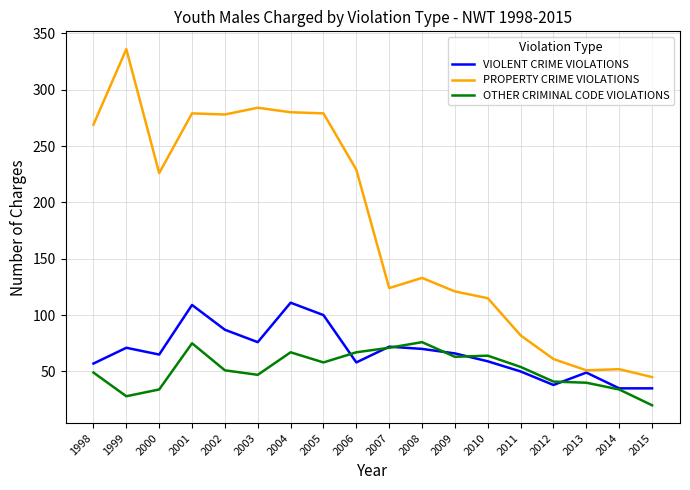

What is the sum of the PROPERTY CRIME VIOLATIONS values at 1999 and 2011?

418